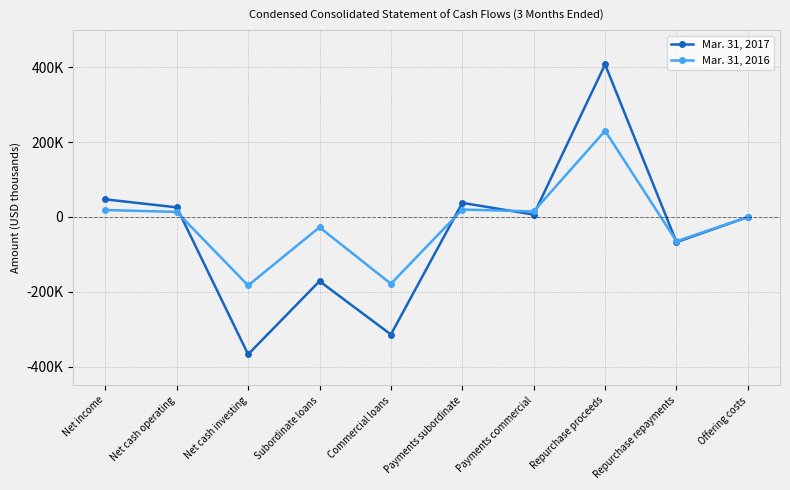

How many intersections are there between Mar. 31, 2017 and Mar. 31, 2016?

5